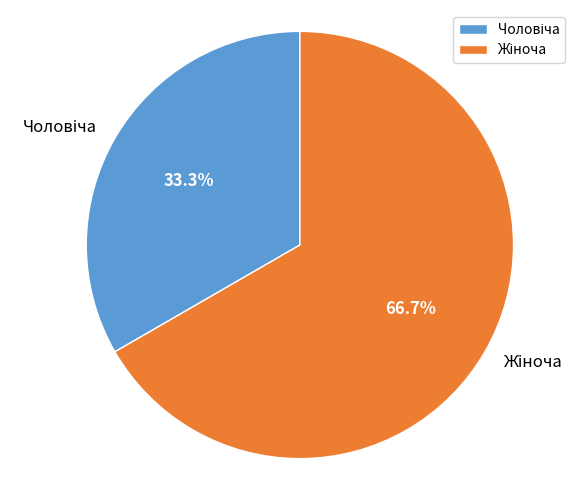

Is there any slice that represents more than half of the pie?

Yes